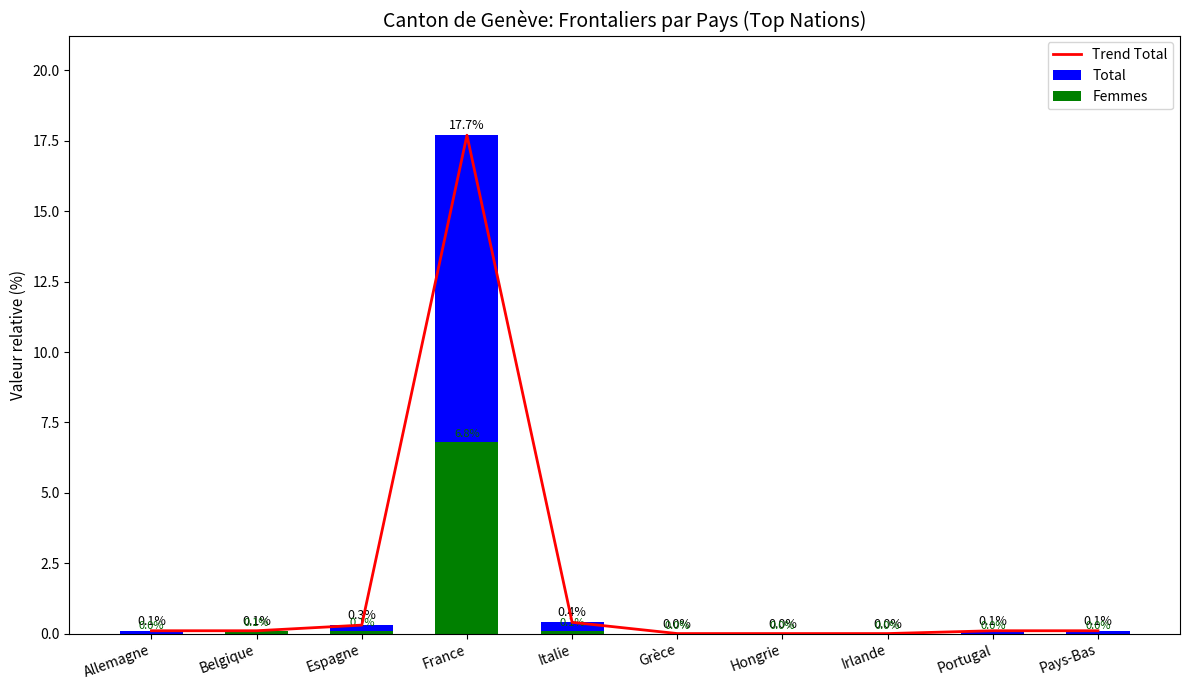

What is the sum of all Trend Total values?

18.8